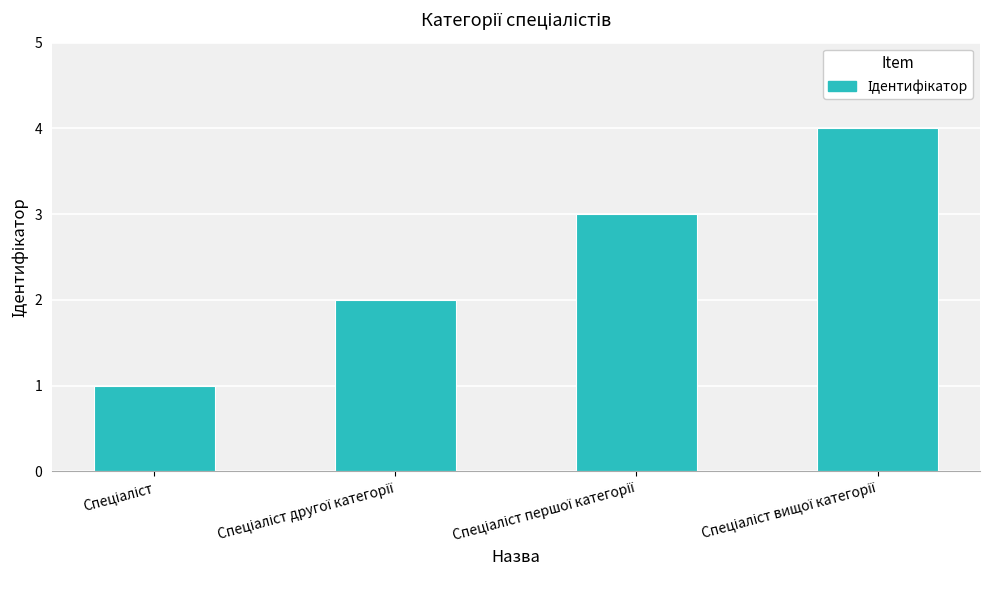

What is the difference between the maximum and minimum values?

3